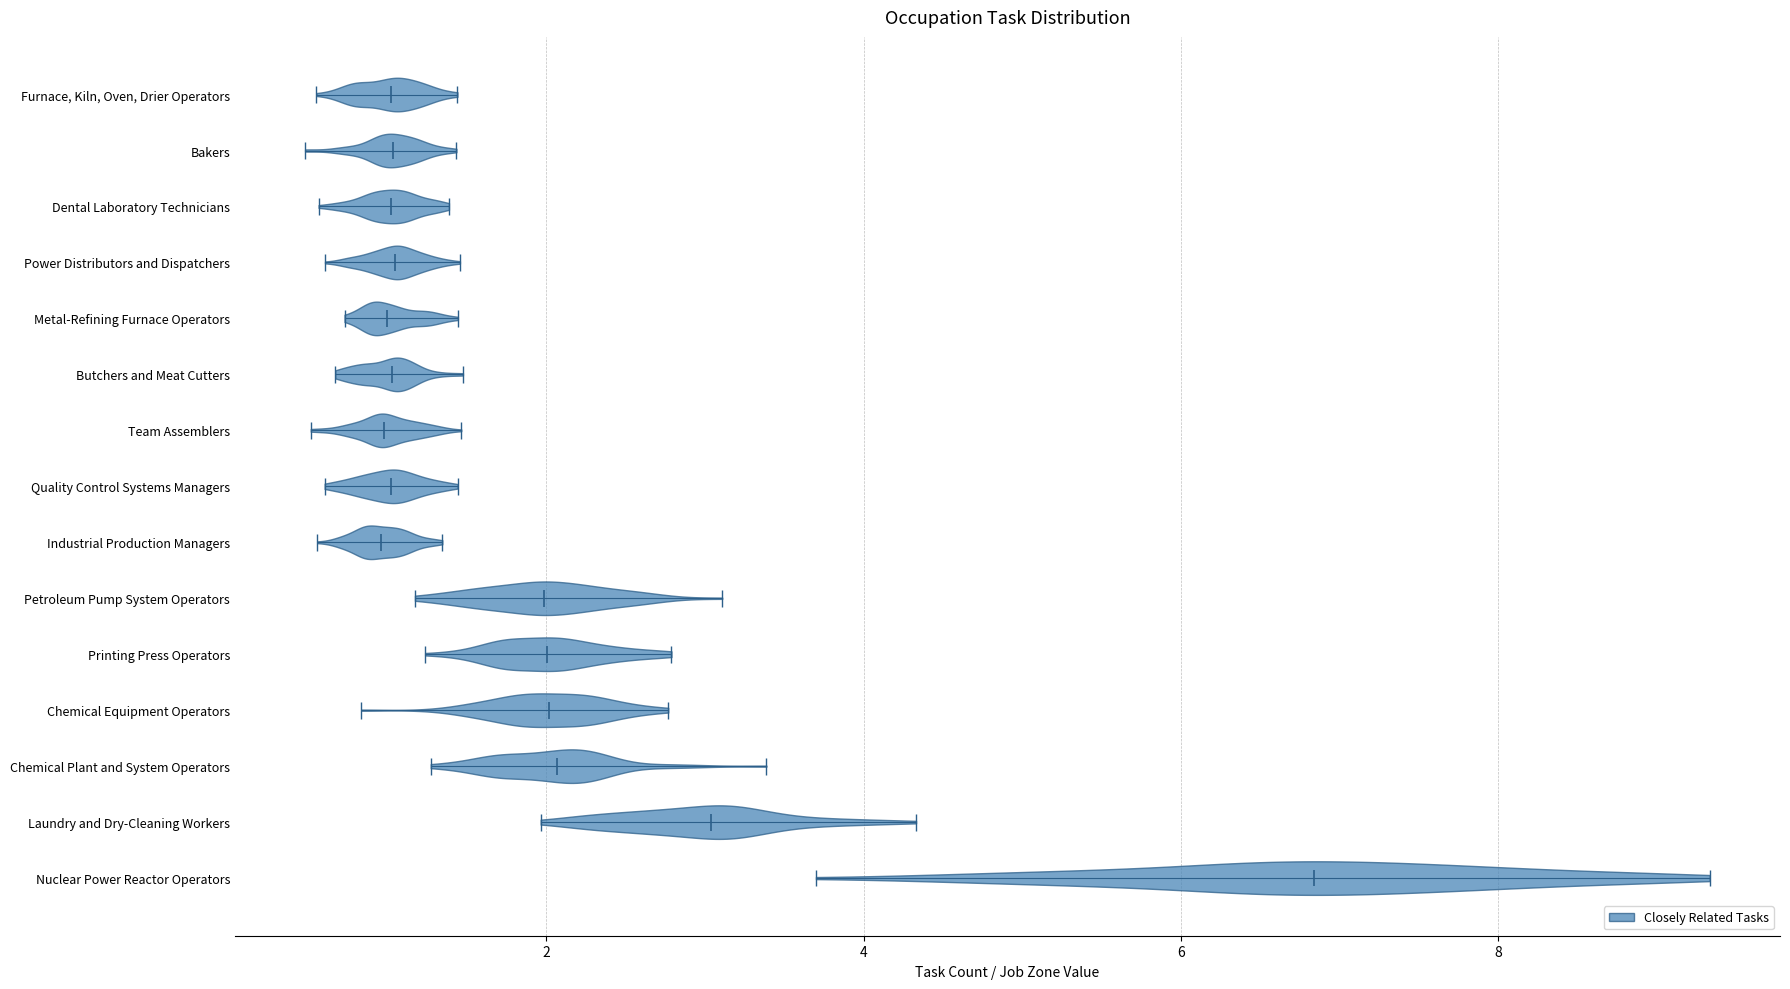

Reading bottom to top, read every violin against the x-axis: where its median line is, and the lowest and highest points it reaches. The values are not printed on the chart, so give them approximately, as read against the axis.

Nuclear Power Reactor Operators: median line 6.8, lowest point 3.6, highest point 9.4
Laundry and Dry-Cleaning Workers: median line 3.0, lowest point 2.0, highest point 4.4
Chemical Plant and System Operators: median line 2.0, lowest point 1.2, highest point 3.4
Chemical Equipment Operators: median line 2.0, lowest point 0.8, highest point 2.8
Printing Press Operators: median line 2.0, lowest point 1.2, highest point 2.8
Petroleum Pump System Operators: median line 2.0, lowest point 1.2, highest point 3.2
Industrial Production Managers: median line 1.0, lowest point 0.6, highest point 1.4
Quality Control Systems Managers: median line 1.0, lowest point 0.6, highest point 1.4
Team Assemblers: median line 1.0, lowest point 0.6, highest point 1.4
Butchers and Meat Cutters: median line 1.0, lowest point 0.6, highest point 1.4
Metal-Refining Furnace Operators: median line 1.0, lowest point 0.8, highest point 1.4
Power Distributors and Dispatchers: median line 1.0, lowest point 0.6, highest point 1.4
Dental Laboratory Technicians: median line 1.0, lowest point 0.6, highest point 1.4
Bakers: median line 1.0, lowest point 0.4, highest point 1.4
Furnace, Kiln, Oven, Drier Operators: median line 1.0, lowest point 0.6, highest point 1.4